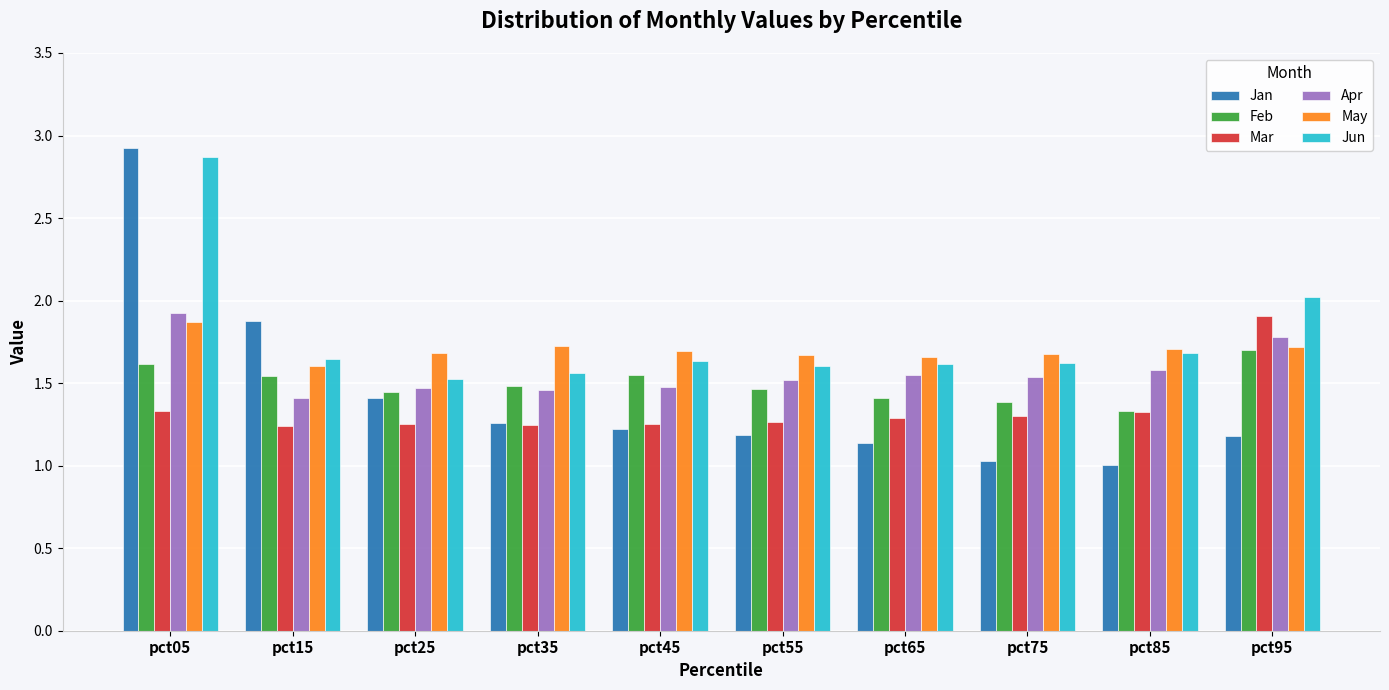

What is the total value across all series at pct95?

10.3